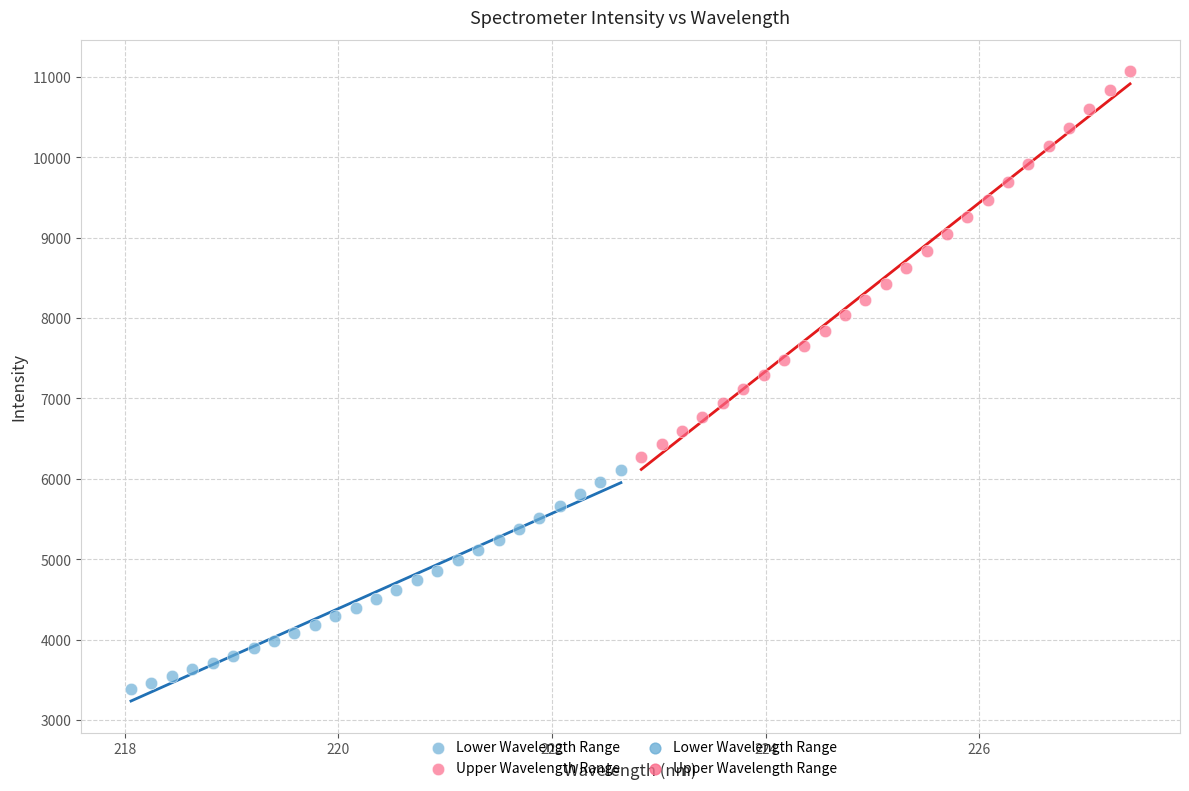

Which series reaches the maximum Y coordinate?

Upper Wavelength Range